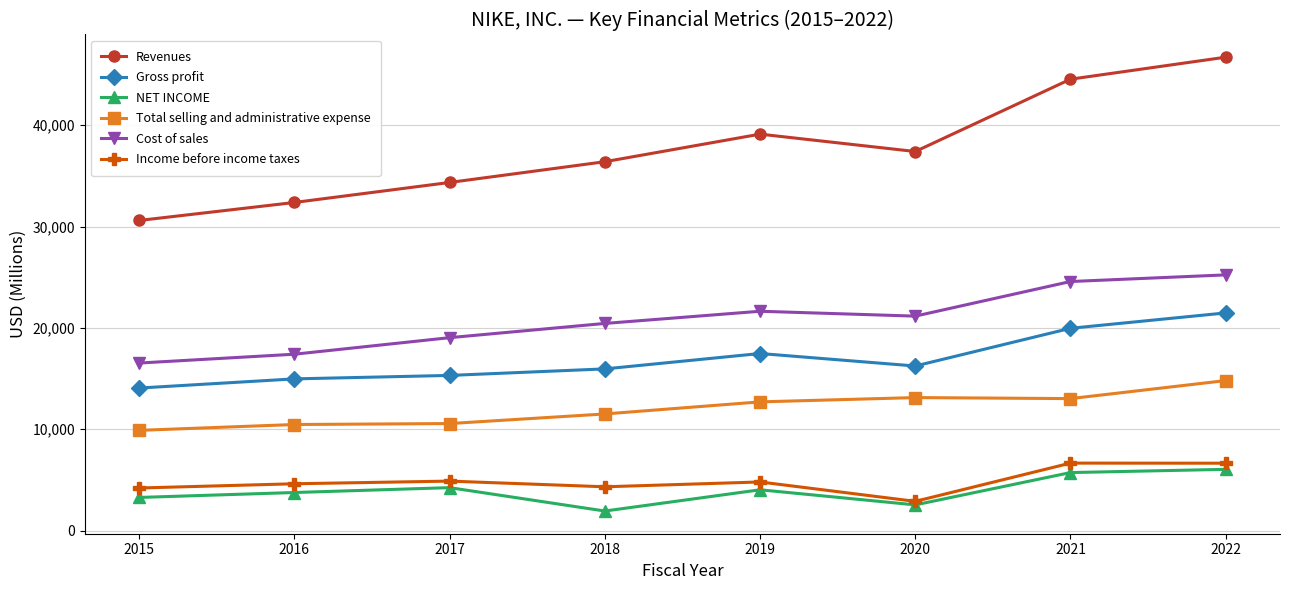

Between 2017 and 2022, which series saw the biggest shift?

Revenues